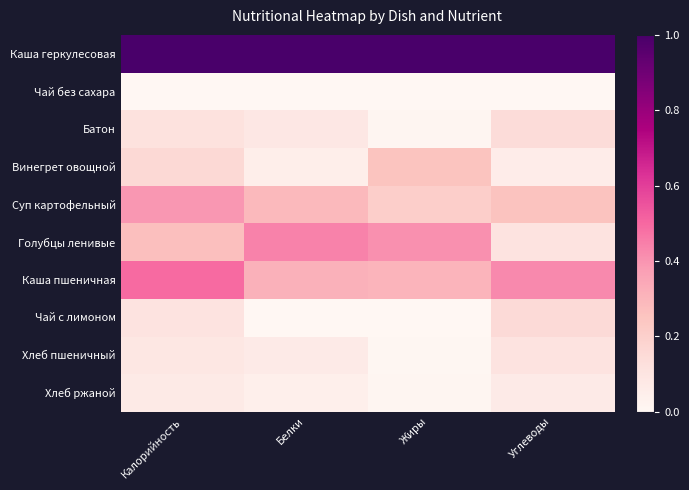

Count the number of categories in the chart.

4